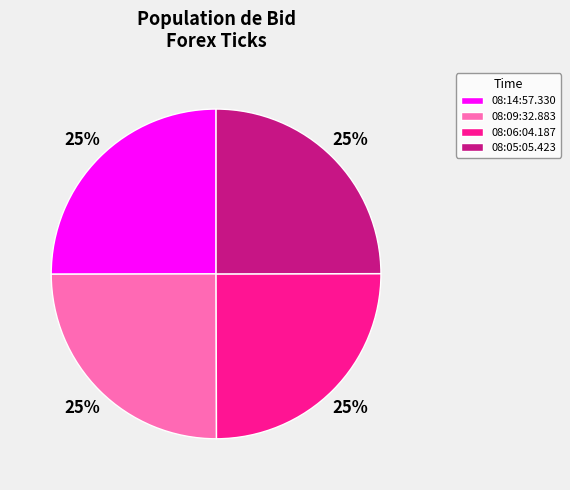

Does any single category account for the majority?

No